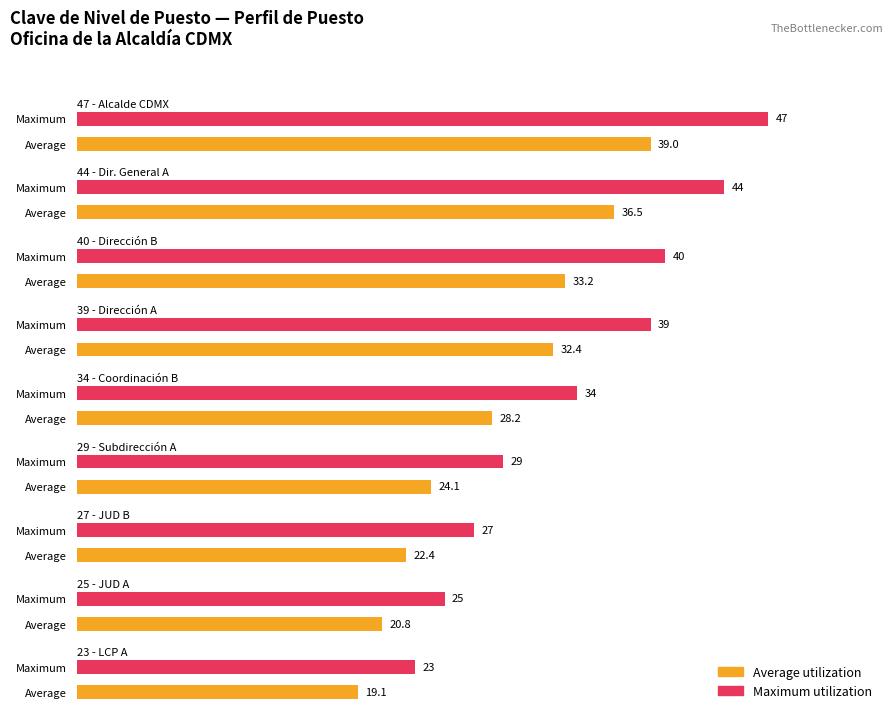

What is the maximum value shown in the chart?

47